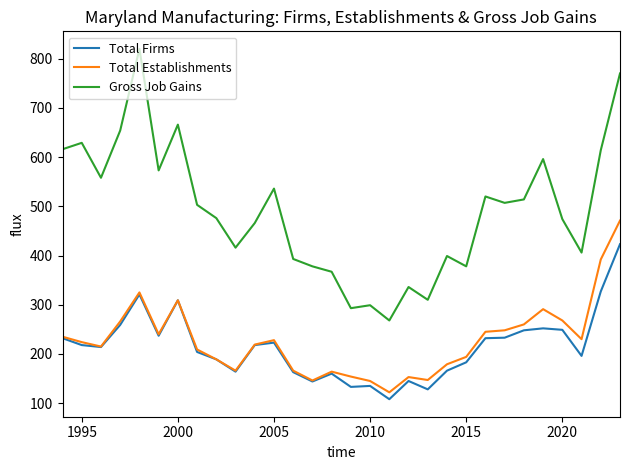

Rank the series by their maximum value, from lowest to highest.

Total Firms, Total Establishments, Gross Job Gains